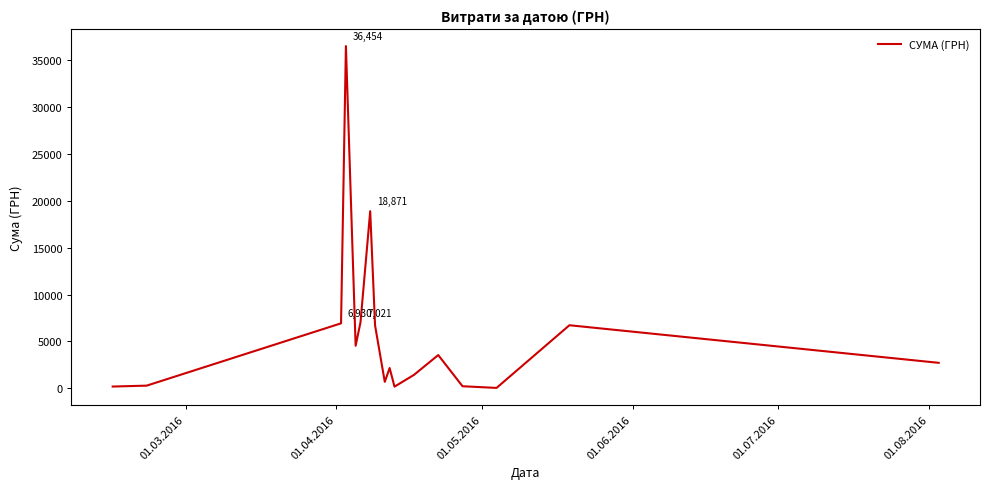

What is the greatest value displayed?

36454.0